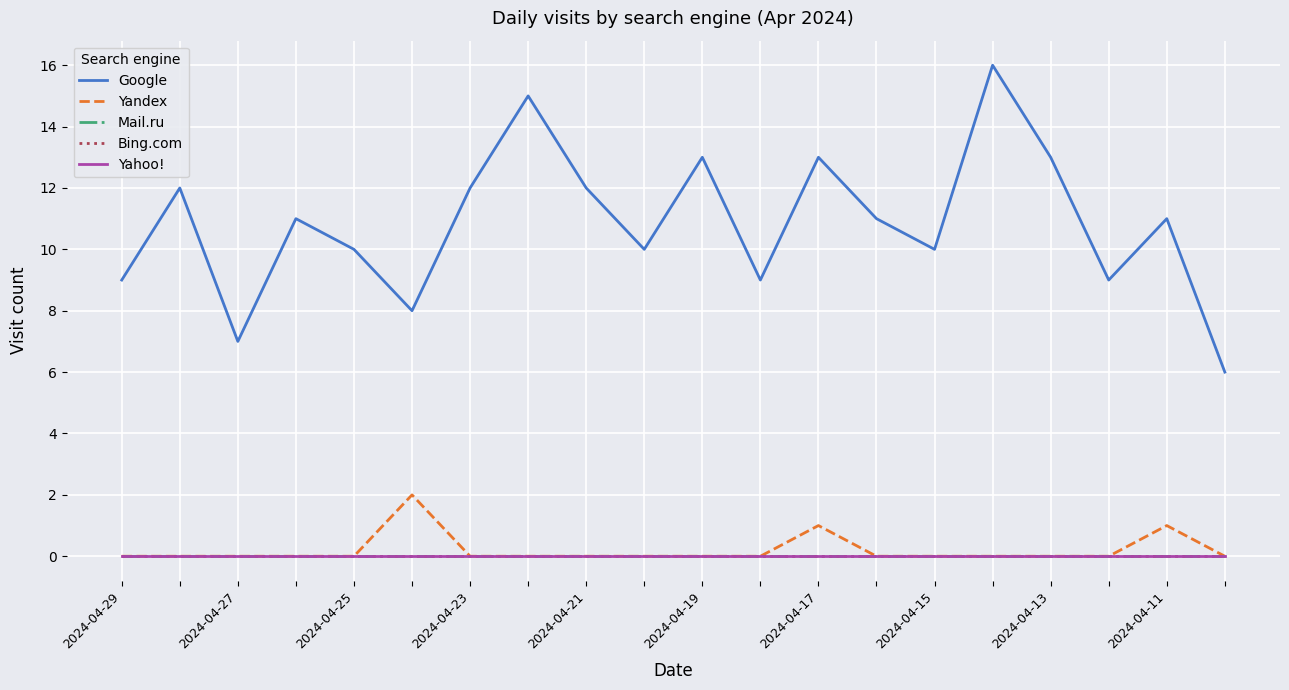

True or false: Mail.ru and Yandex cross at least once.

False